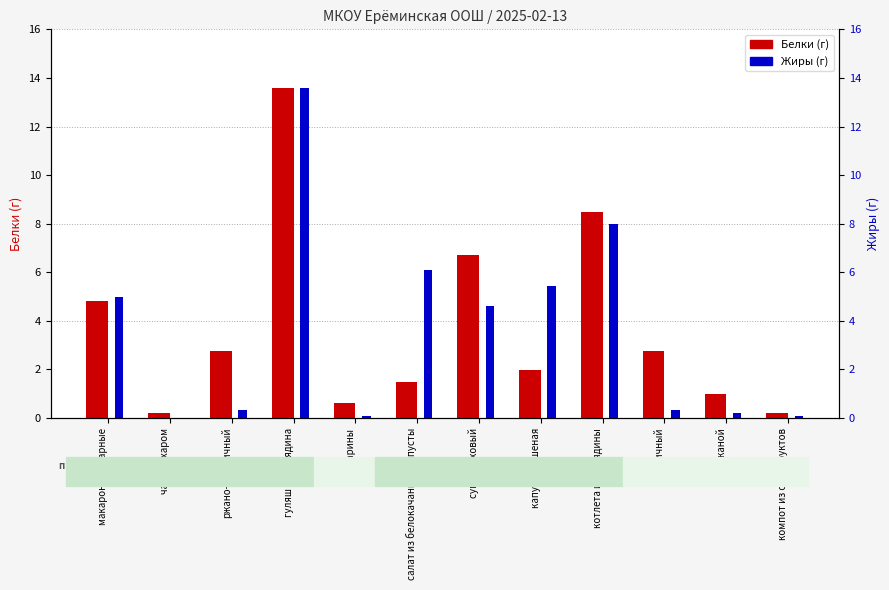

What is the difference between the maximum and second lowest values in the Жиры series?

13.5